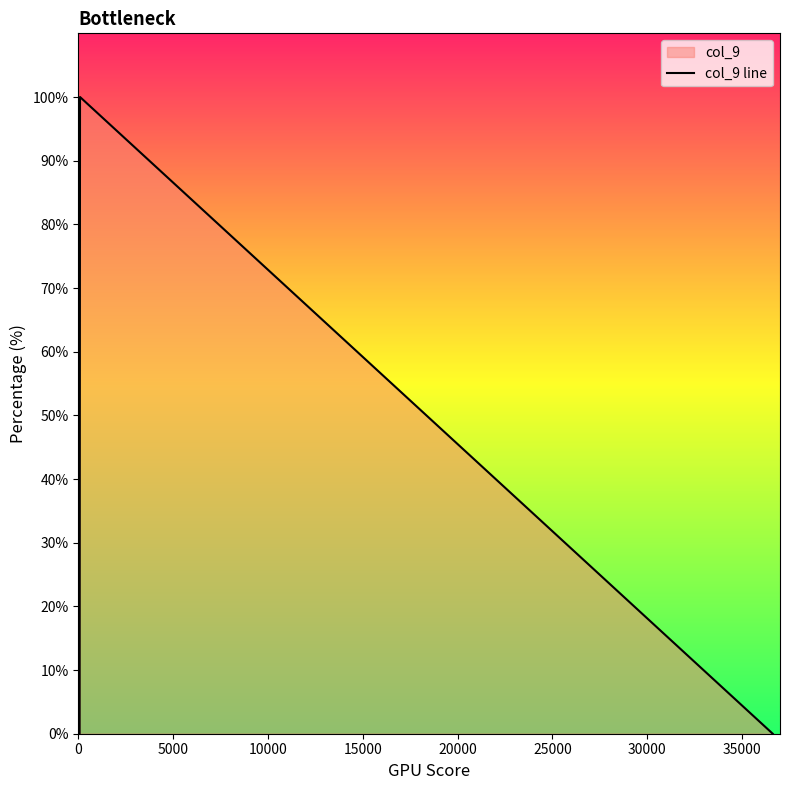

The value at 25000 is 36. True or false?

False